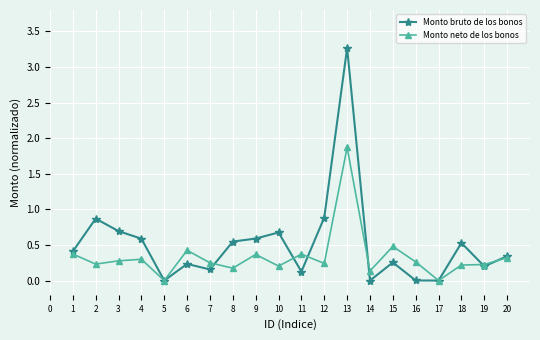

List the series in order of their overall mean, highest first.

Monto bruto de los bonos, Monto neto de los bonos